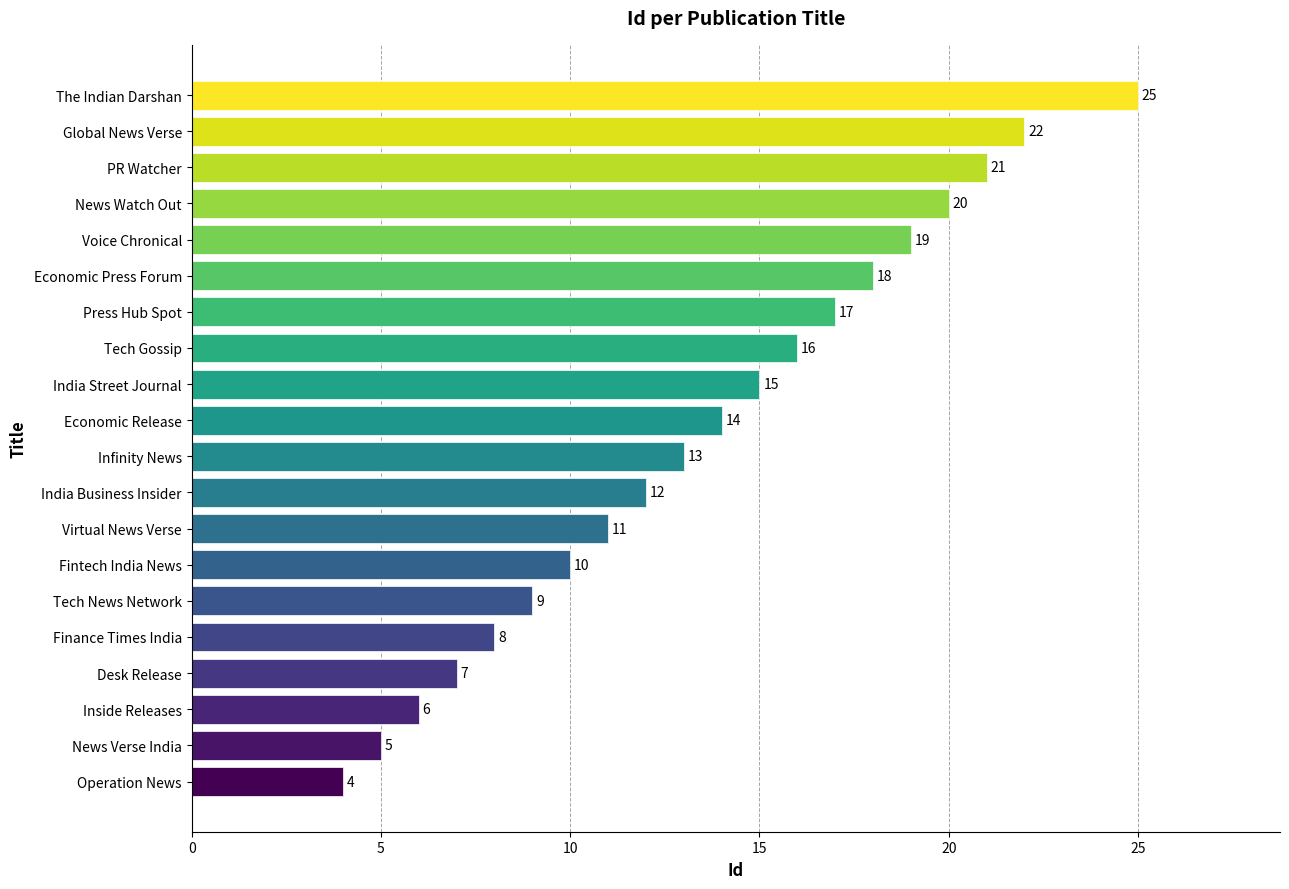

Where is the data nearest to the value 14?

Economic Release